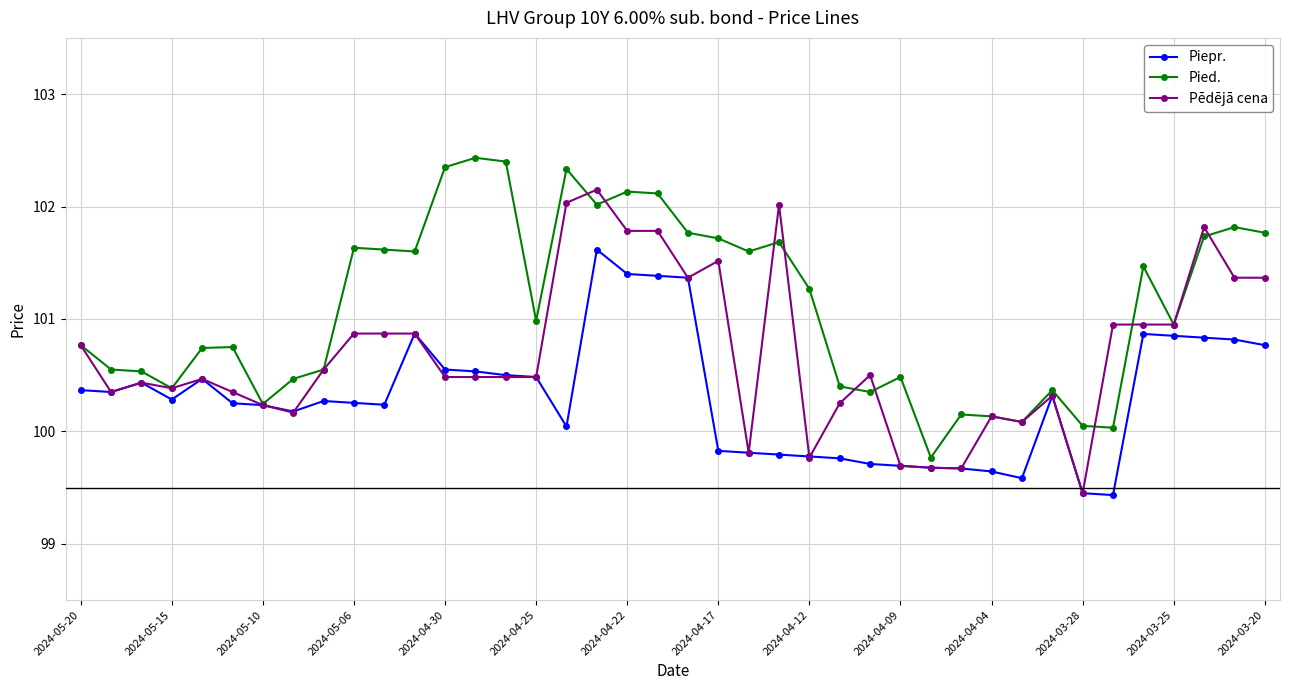

In Pied., how many points are lower than both neighbors (excluding endpoints)?

11